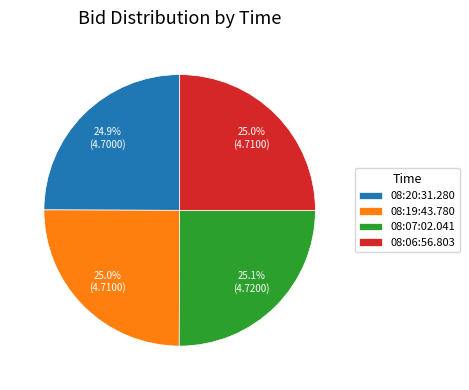

How many slices are in this pie chart?

4